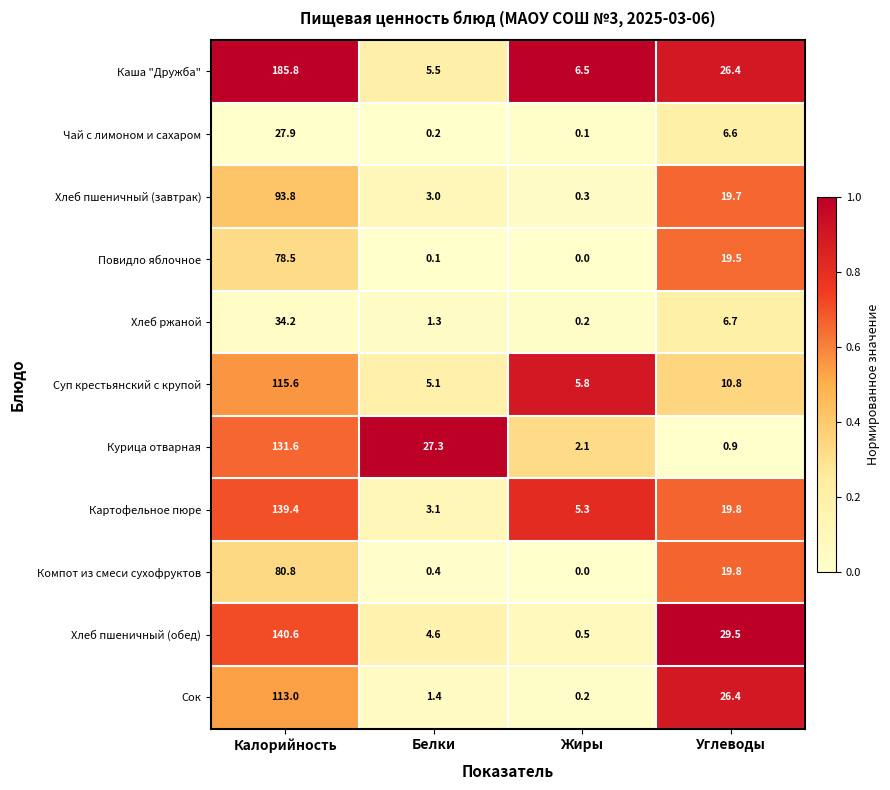

Which series changed the most between Калорийность and Жиры?

Каша "Дружба"